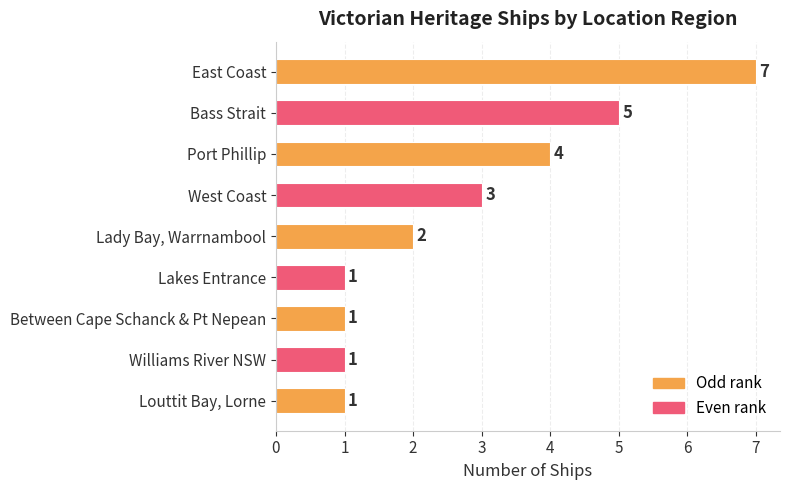

Reading bottom to top, what are all the values shown in this chart?

Louttit Bay, Lorne=1	Williams River NSW=1	Between Cape Schanck & Pt Nepean=1	Lakes Entrance=1	Lady Bay, Warrnambool=2	West Coast=3	Port Phillip=4	Bass Strait=5	East Coast=7